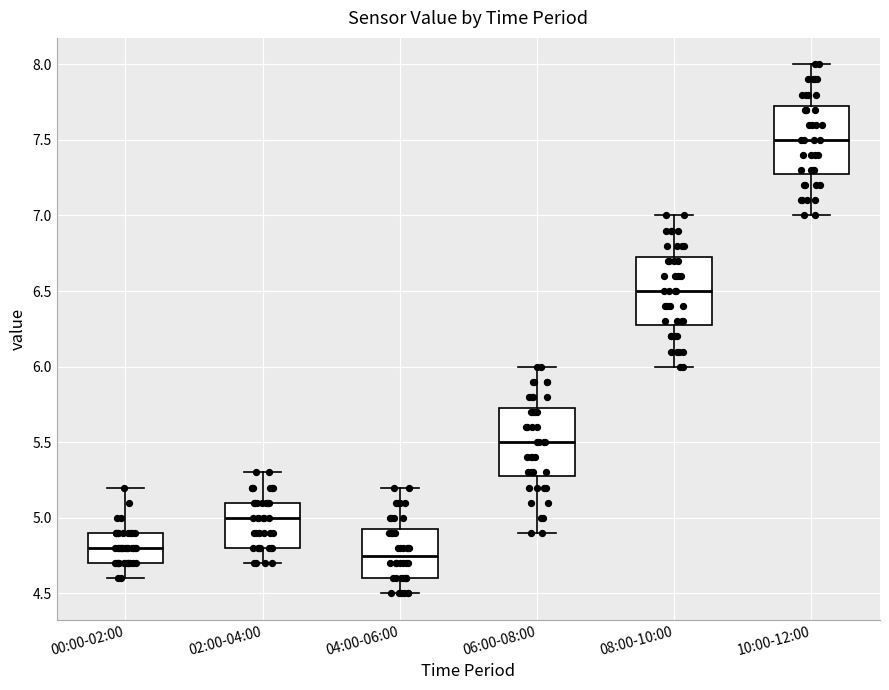

Reading left to right, read every box against the y-axis: the position of its median line, the range the box covers, and the ends of its whiskers. The values are not printed on the chart, so give them approximately, as read against the axis.

00:00-02:00: median 4.80, box 4.70 to 4.90, whiskers 4.60 to 5.20
02:00-04:00: median 5.00, box 4.80 to 5.10, whiskers 4.70 to 5.30
04:00-06:00: median 4.75, box 4.60 to 4.95, whiskers 4.50 to 5.20
06:00-08:00: median 5.50, box 5.30 to 5.75, whiskers 4.90 to 6.00
08:00-10:00: median 6.50, box 6.30 to 6.75, whiskers 6.00 to 7.00
10:00-12:00: median 7.50, box 7.30 to 7.75, whiskers 7.00 to 8.00